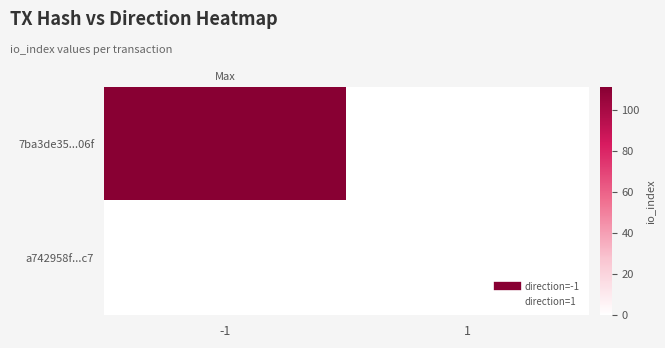

At which category is the sum across all series the highest?

-1